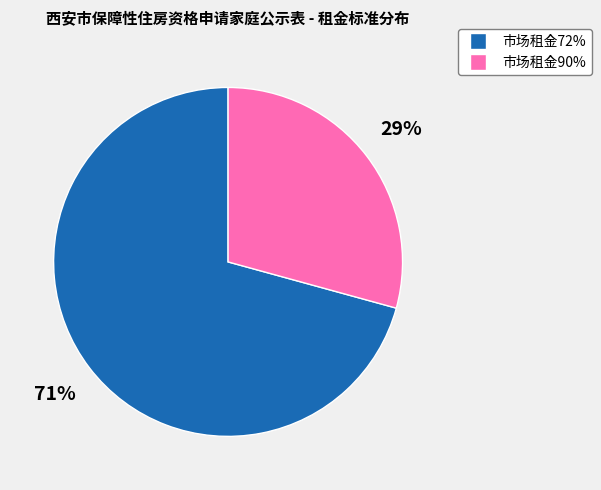

Approximately how many times larger is the value at 市场租金90% compared to 市场租金72%?

0.4